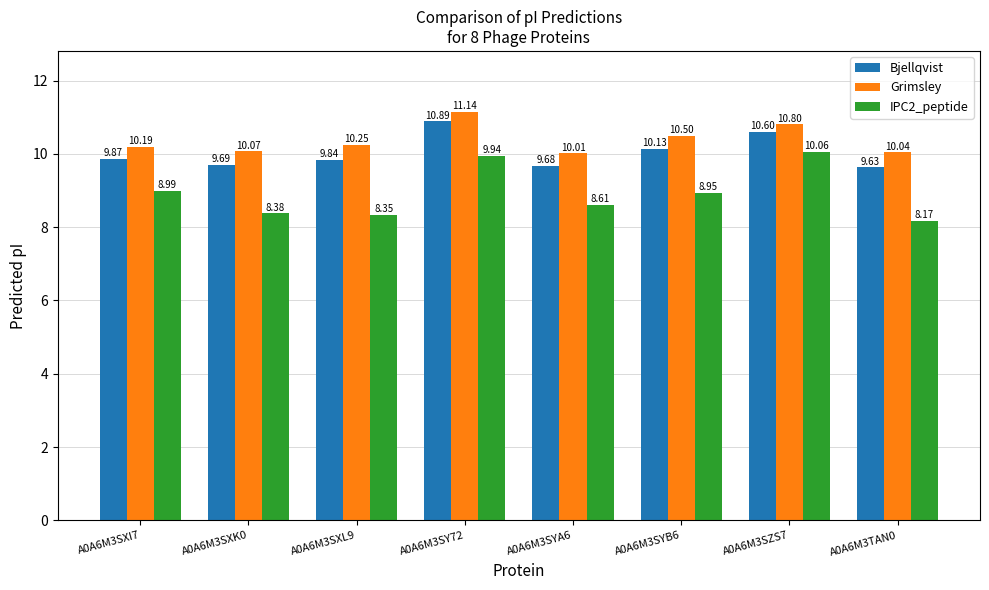

Which category has the highest value in the Grimsley series?

A0A6M3SY72